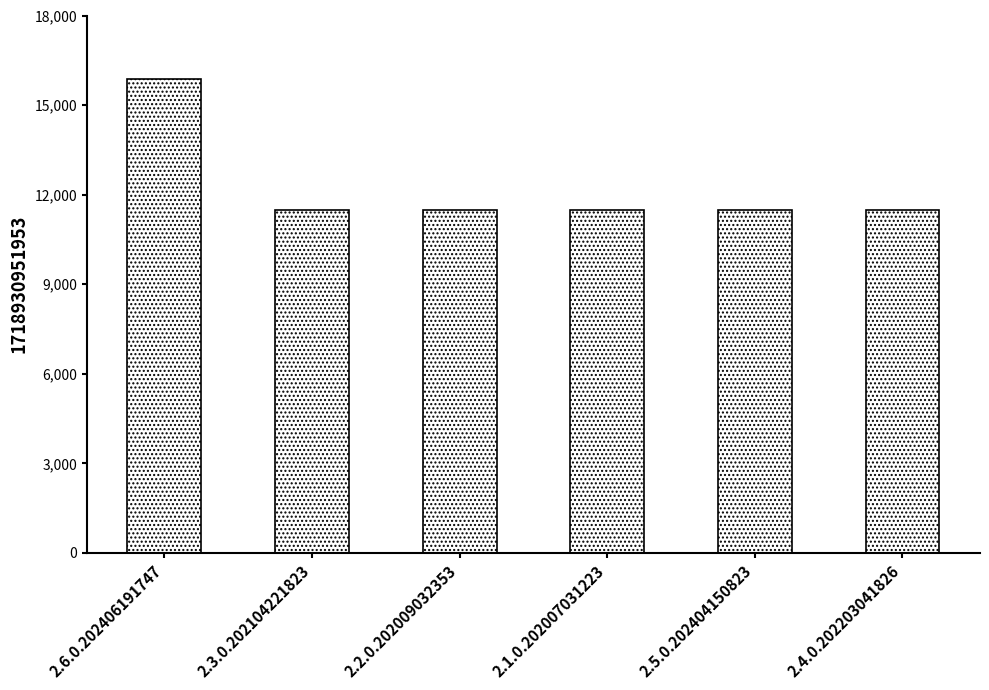

Approximately how many times larger is the value at 2.4.0.202203041826 compared to 2.6.0.202406191747?

0.7